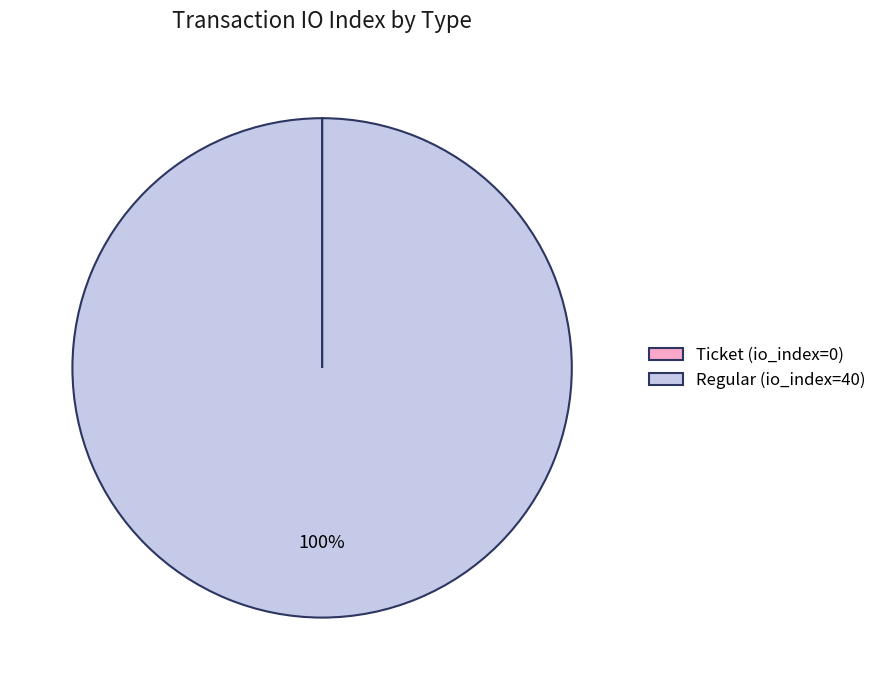

To the nearest percent, what portion does Regular (io_index=40) represent?

100%